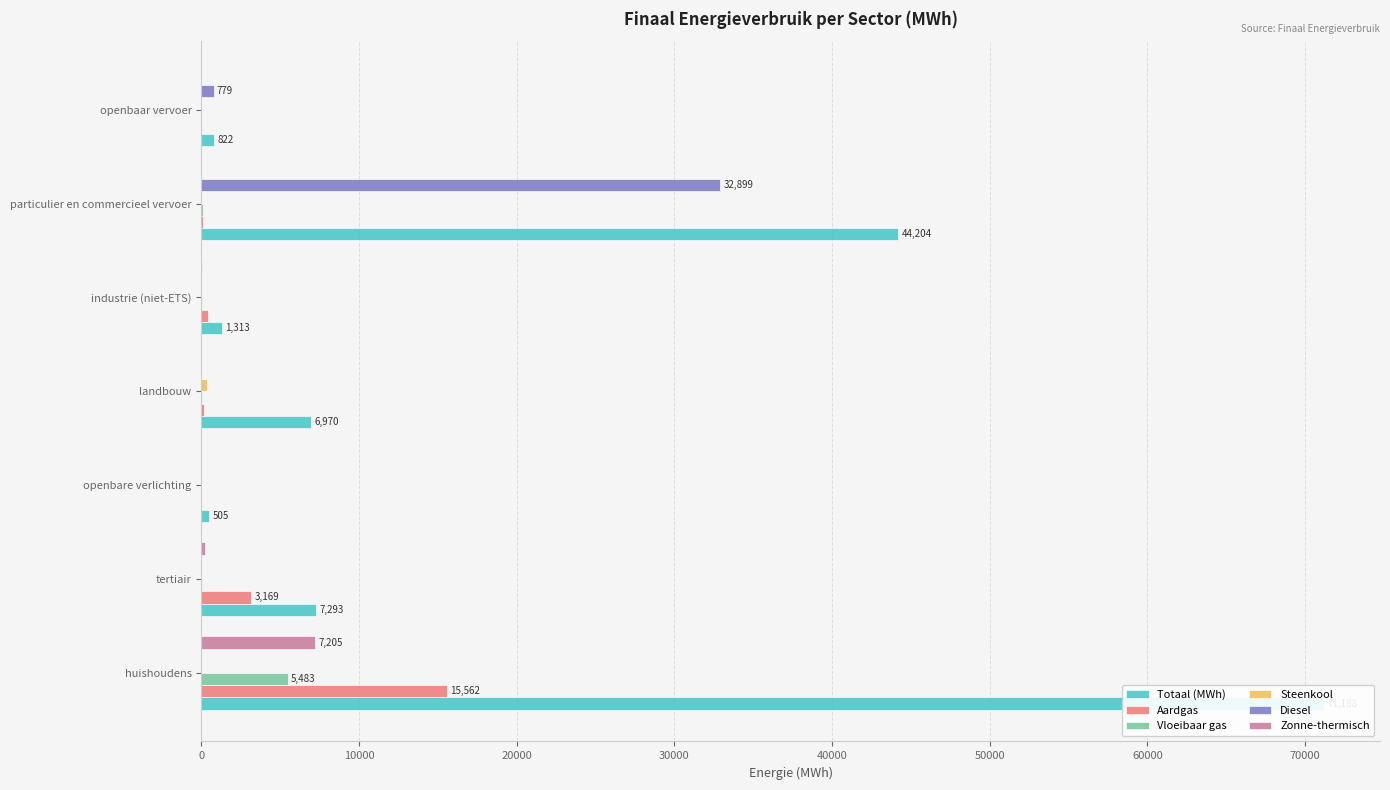

How many groups of bars are there?

7